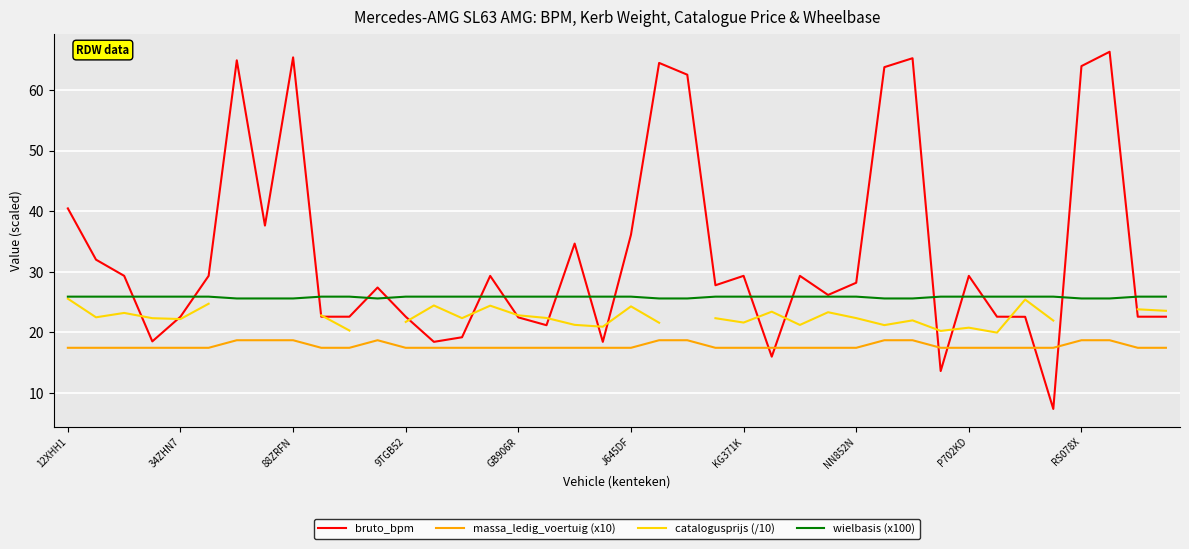

Count the wielbasis (x100) values in the range 25 to 26.

40